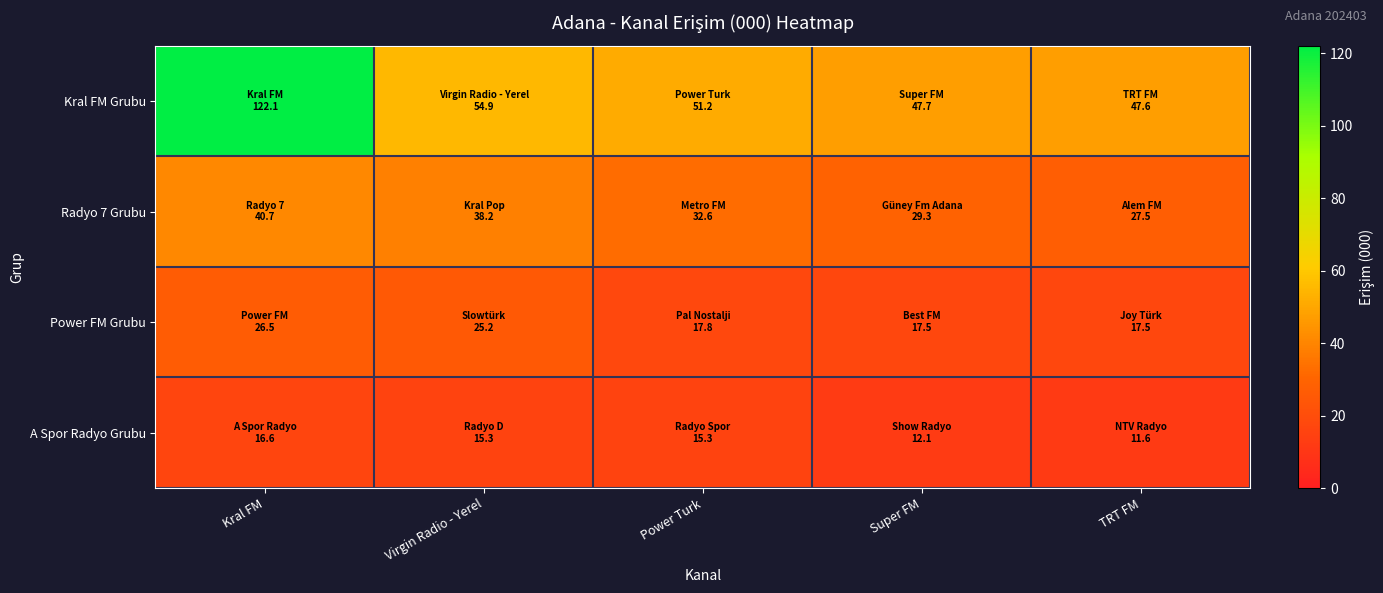

Rank the series at Power Turk from lowest to highest value.

A Spor Radyo Grubu, Power FM Grubu, Radyo 7 Grubu, Kral FM Grubu